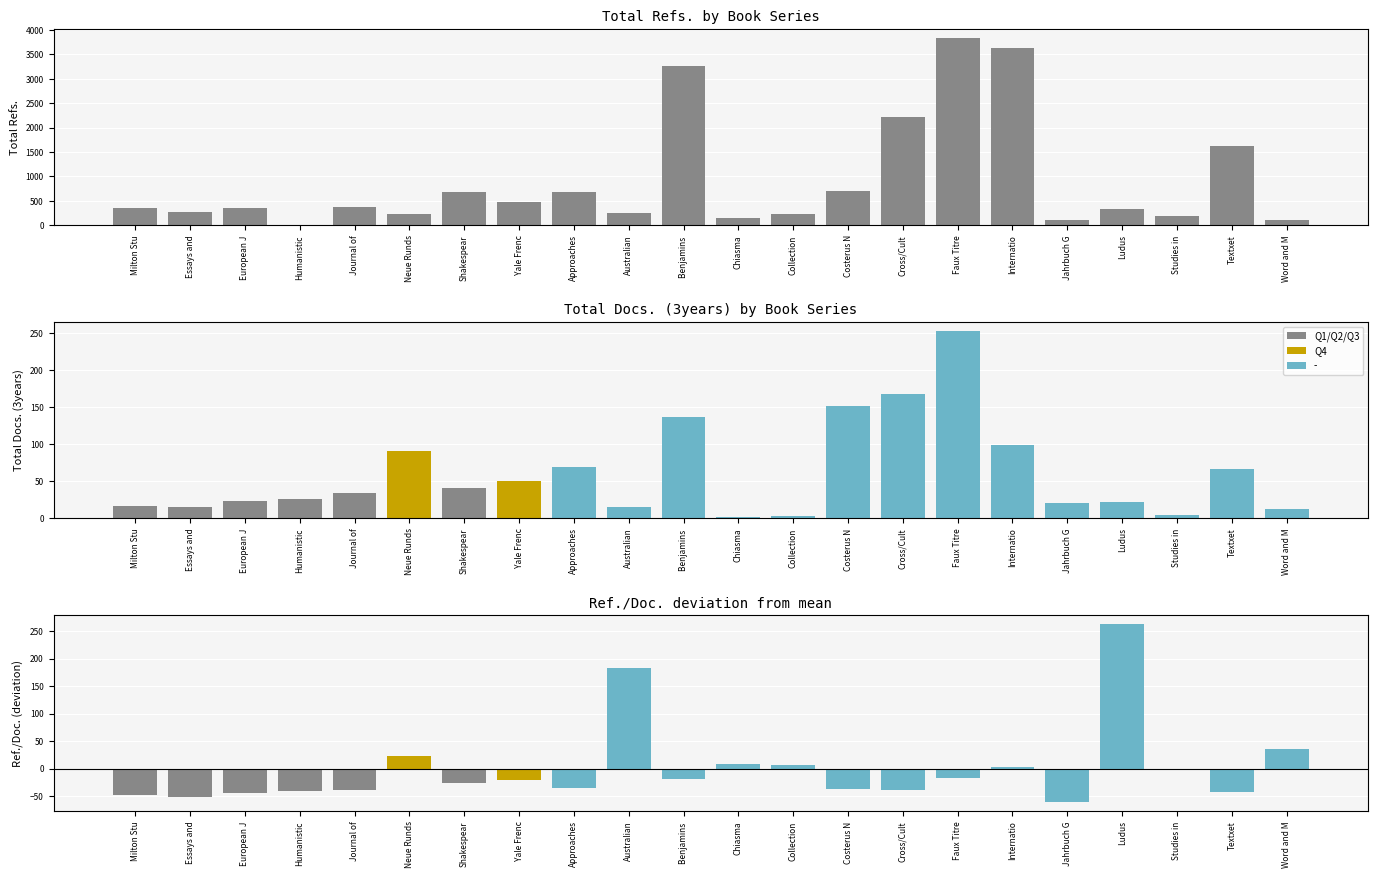

At Collection, list the series in order from smallest to largest.

Total Docs. (3years), Ref./Doc. - mean, Total Refs.